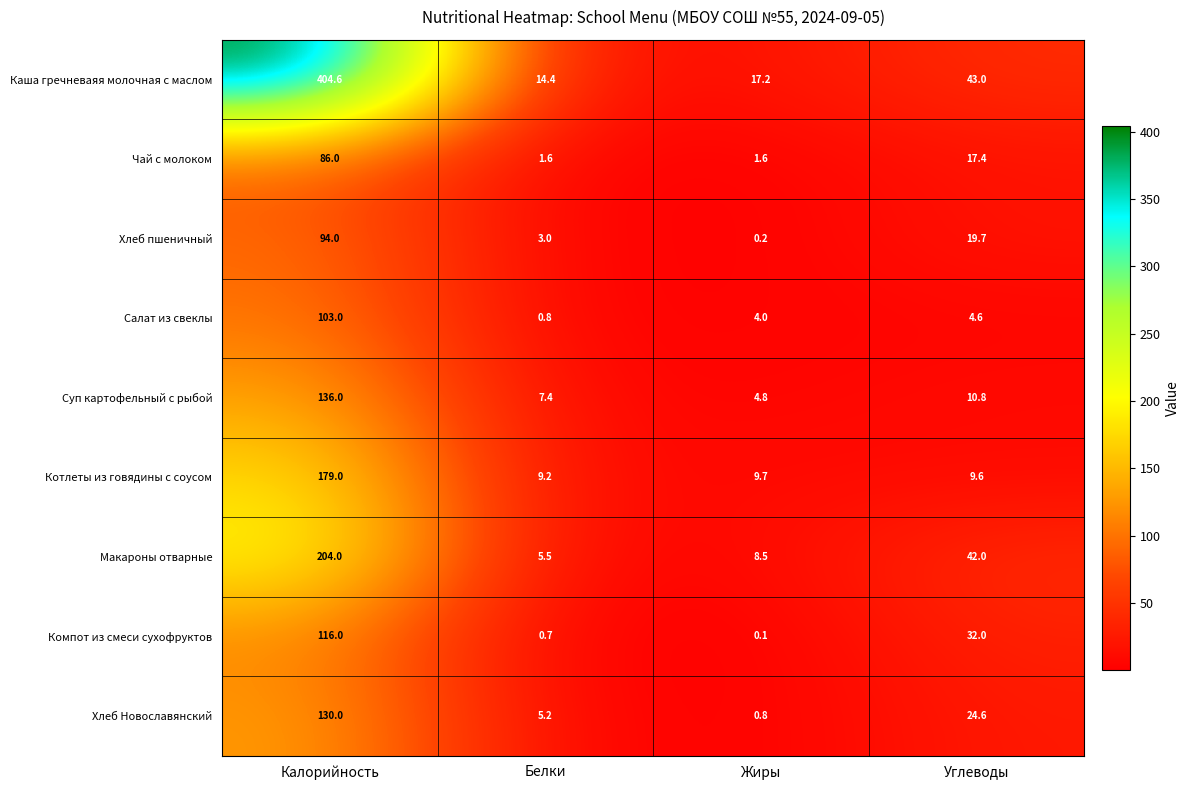

At which label is Хлеб Новославянский closest to 65?

Углеводы